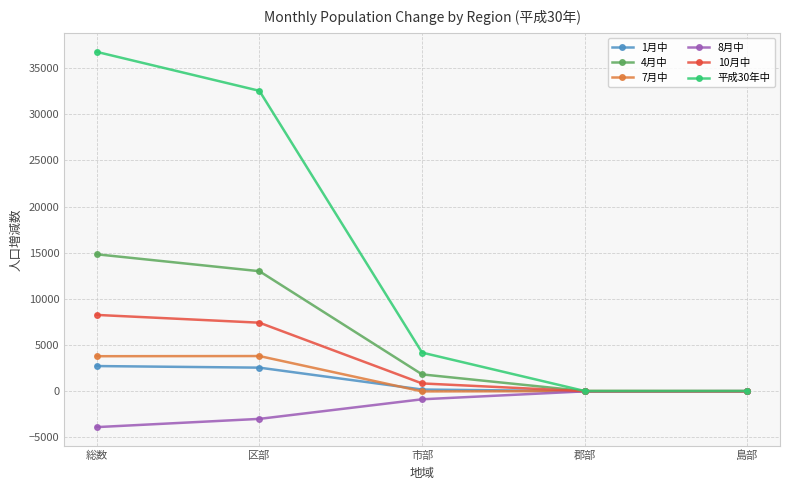

Which series has the largest total across all categories?

平成30年中